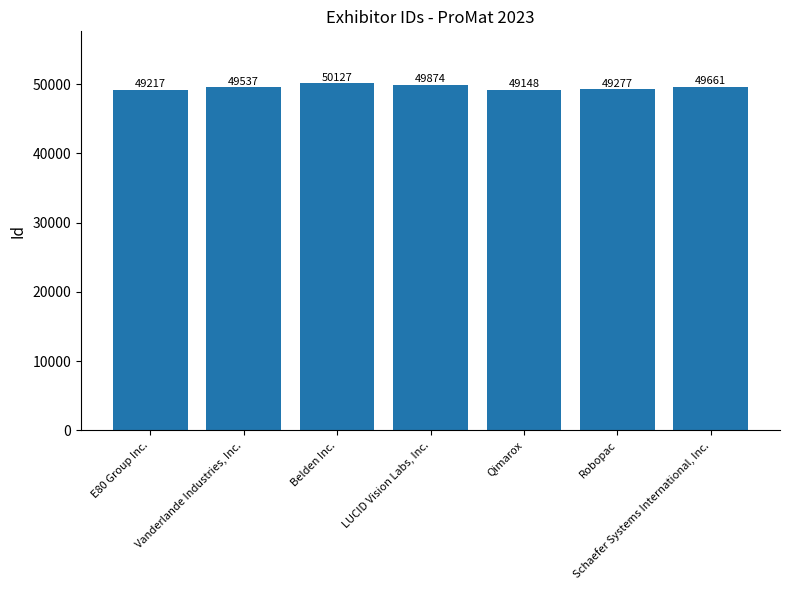

What is the ratio of the value at E80 Group Inc. to the value at Belden Inc.?

1.0